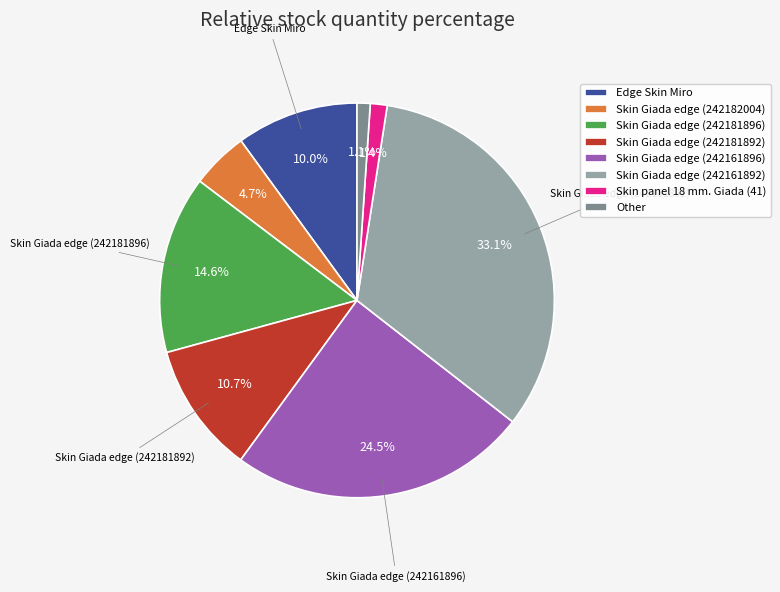

True or false: Edge Skin Miro accounts for 3% of the total.

False